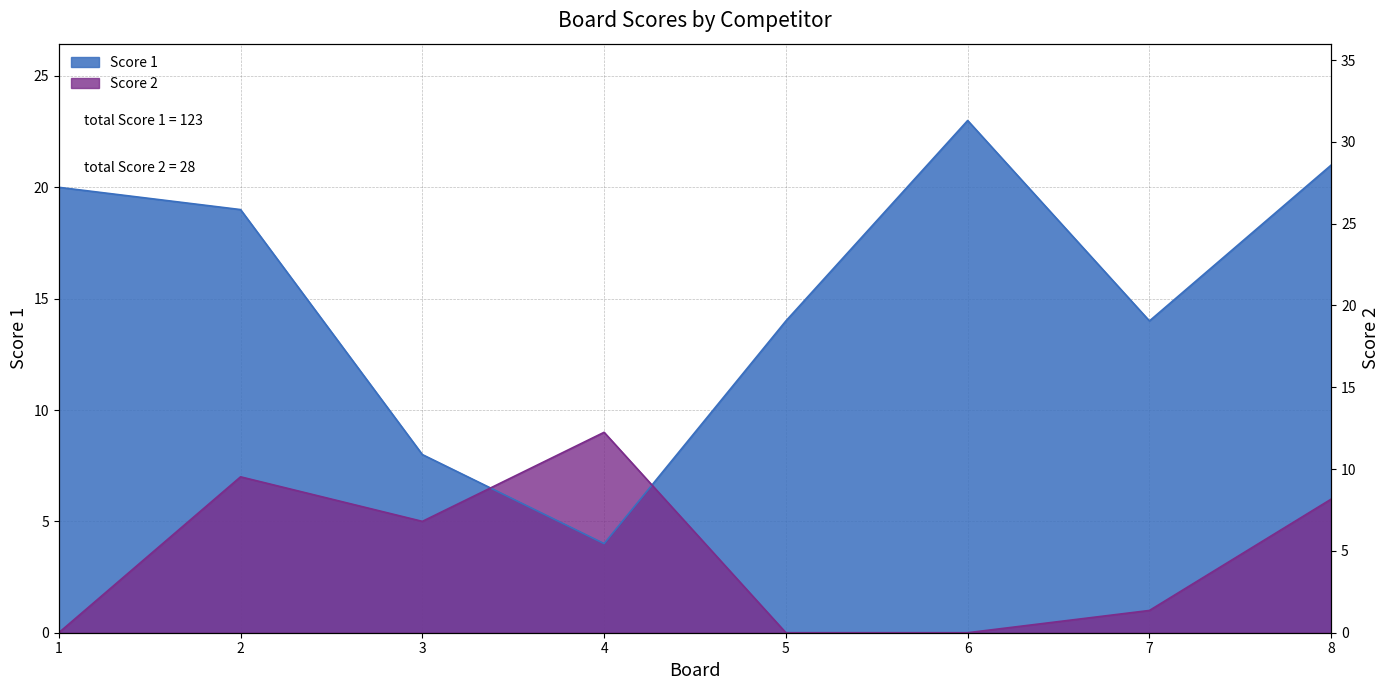

What is the total value across all series at 3?

13